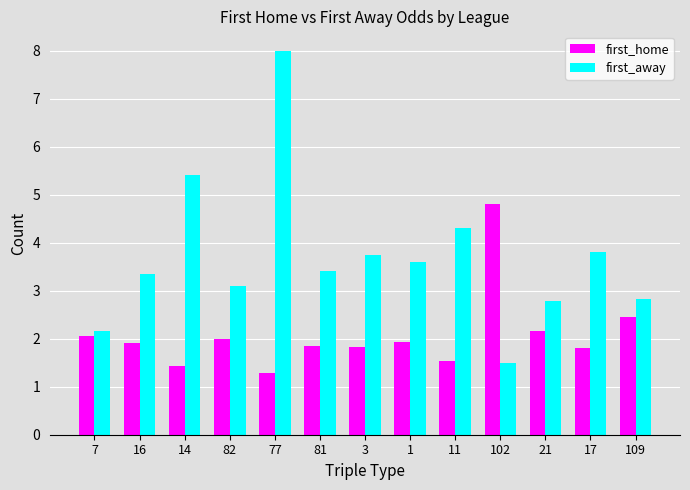

Which category has the lowest value across all series?

77